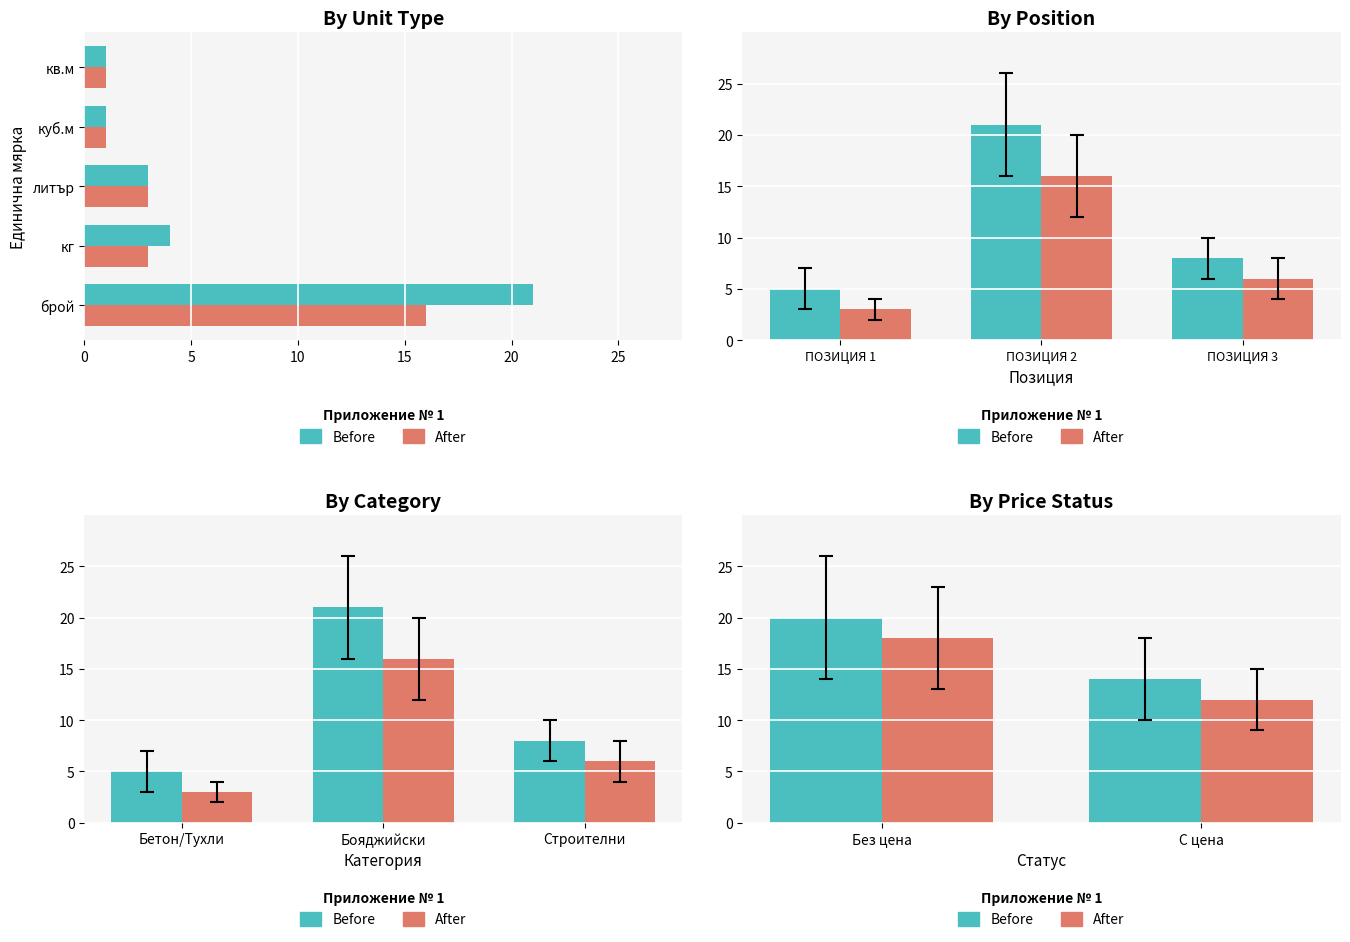

What are all the series names shown in the legend?

Before, After